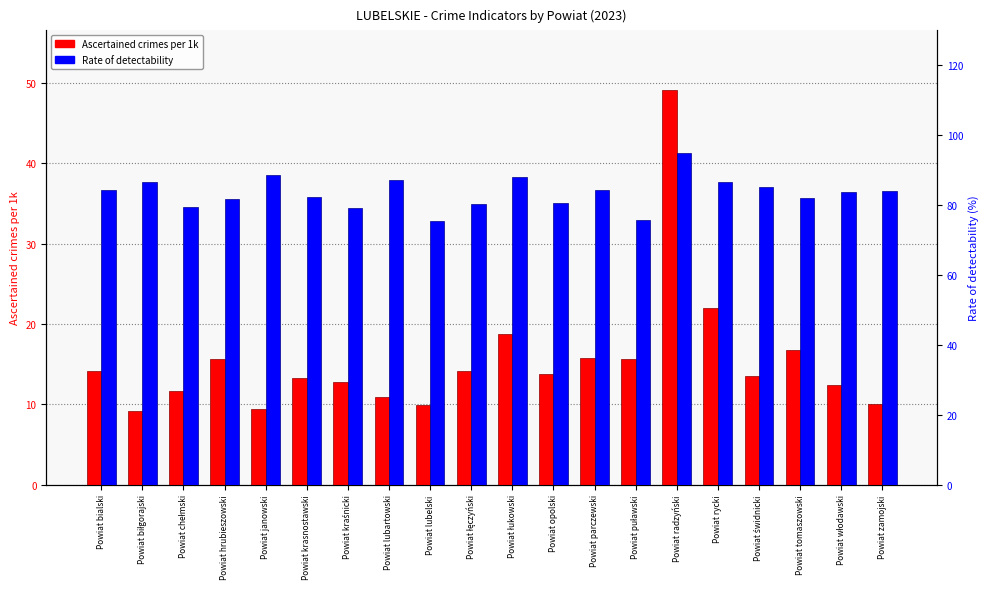

At which category does the chart reach its peak across all series?

Powiat radzyński